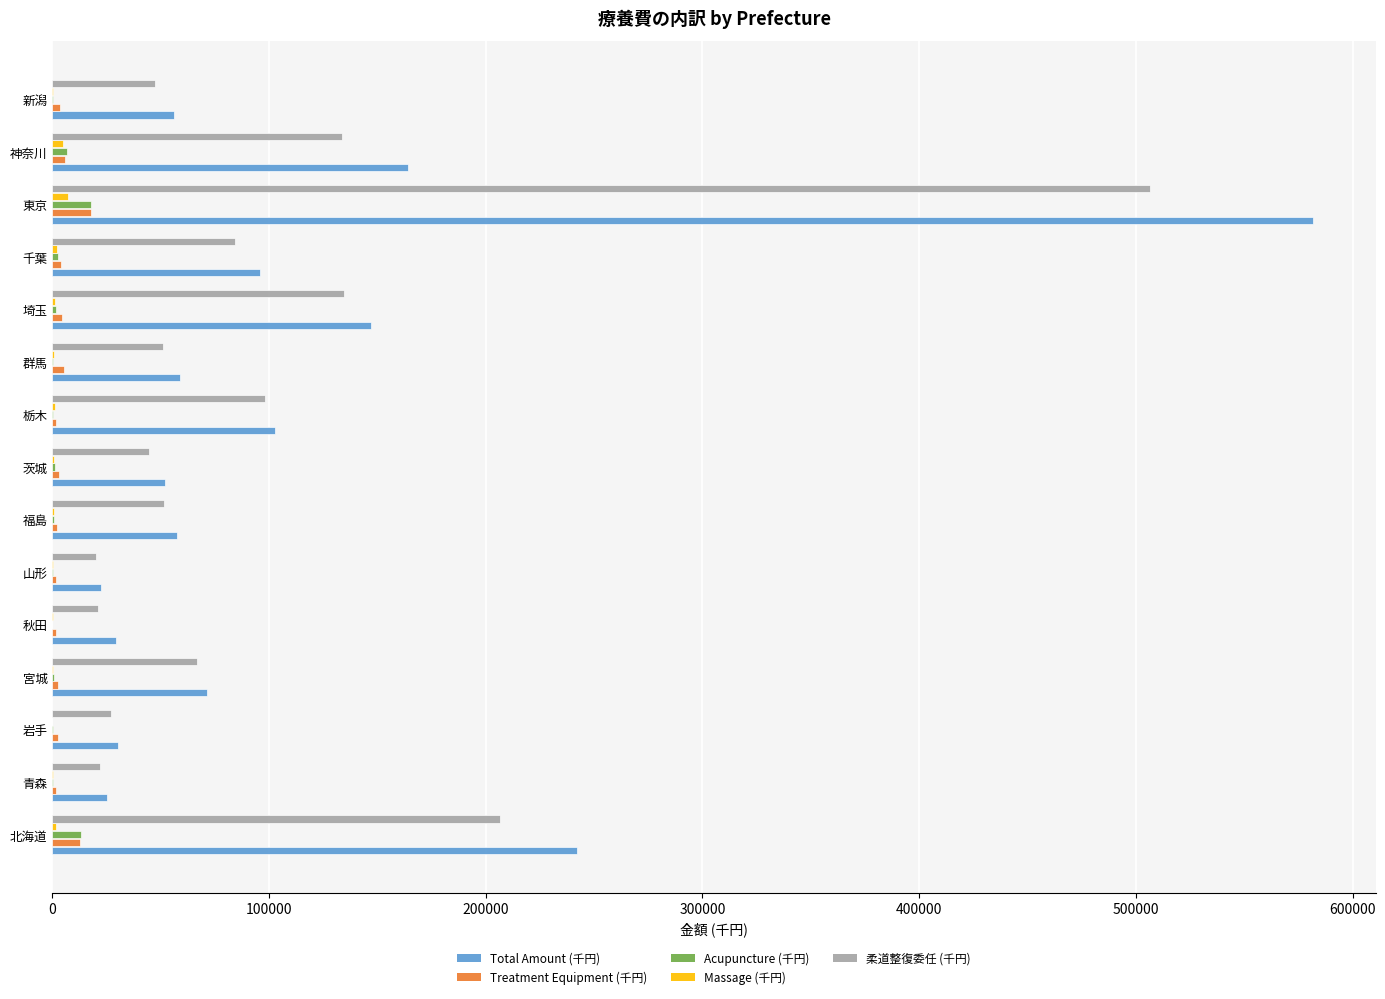

Is the value of Treatment Equipment (千円) at 神奈川 greater than the value of 柔道整復委任 (千円) at 新潟?

No